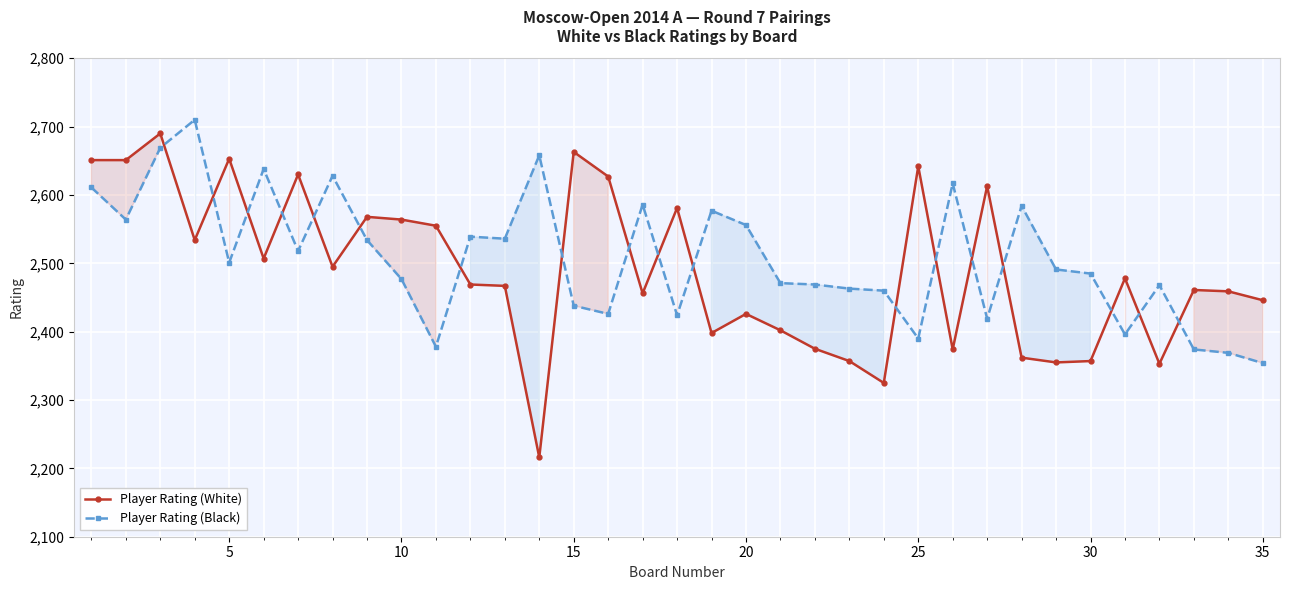

True or false: Player Rating (White) has more than 0 interior local peaks.

True